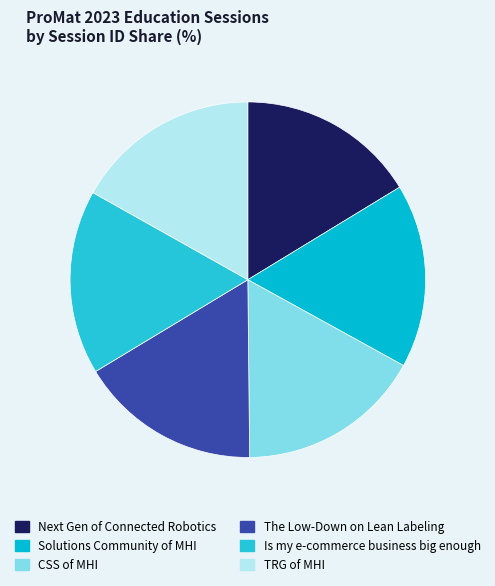

Combined, do CSS of MHI and Next Gen of Connected Robotics account for over 50%?

No